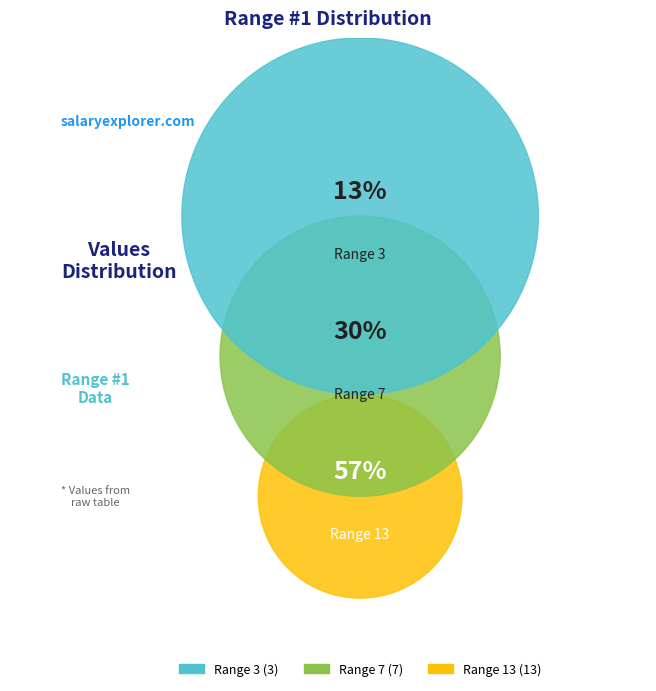

Which slice is the largest?

Range 13